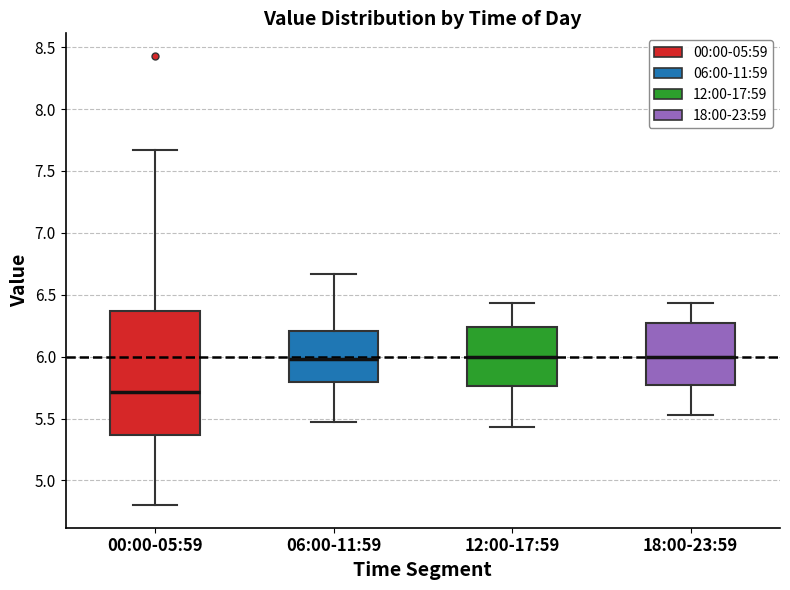

Where does the median line of the box for 18:00-23:59 sit on the y-axis? The values are not printed on the chart, so give them approximately, as read against the axis.

6.00